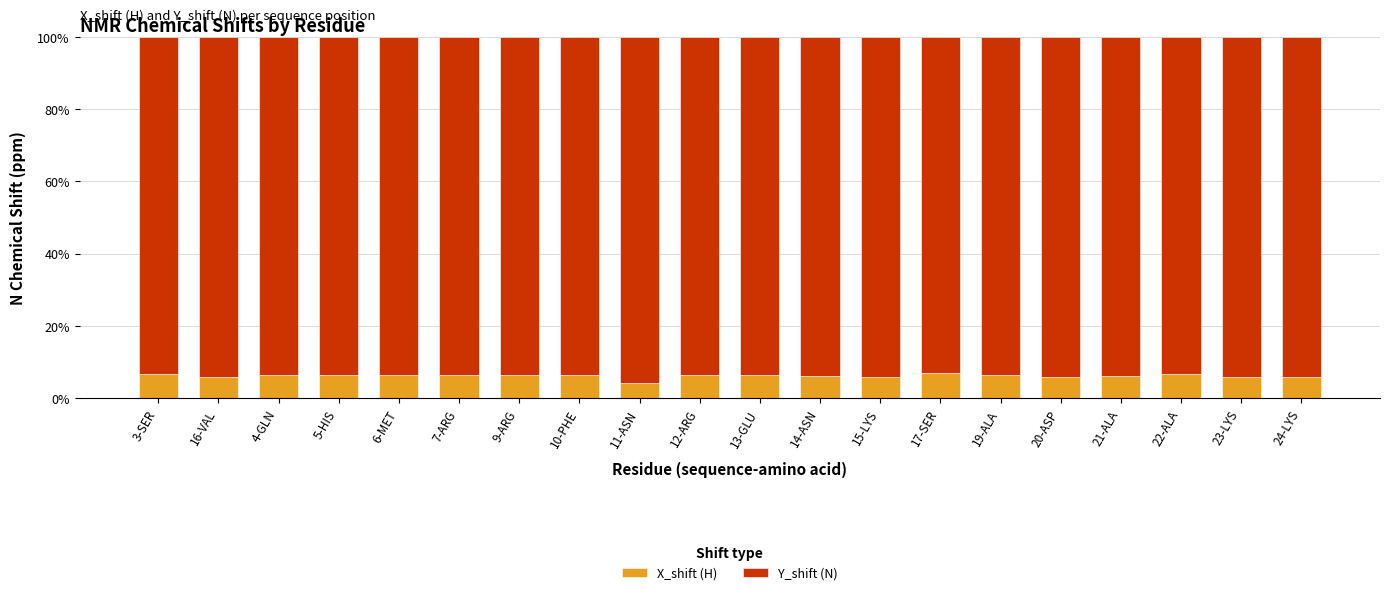

True or false: X_shift (H) has a value of 12.0 at 22-ALA.

False